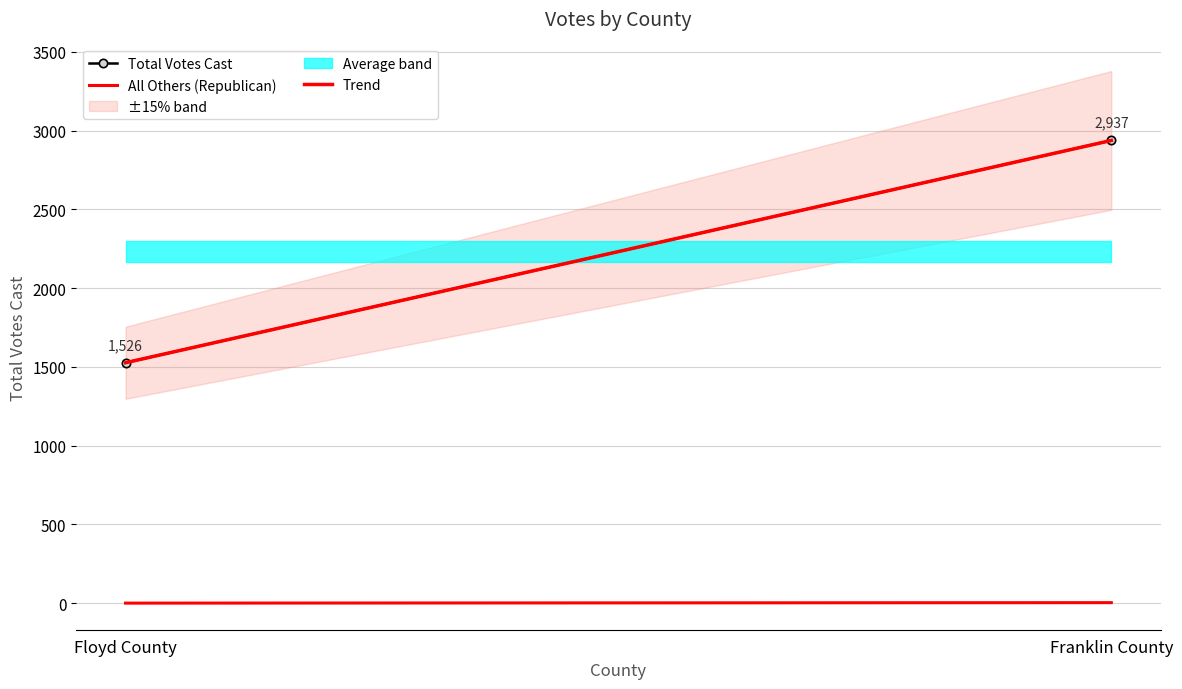

The value of Total Votes Cast at Floyd County is 599.2. True or false?

False